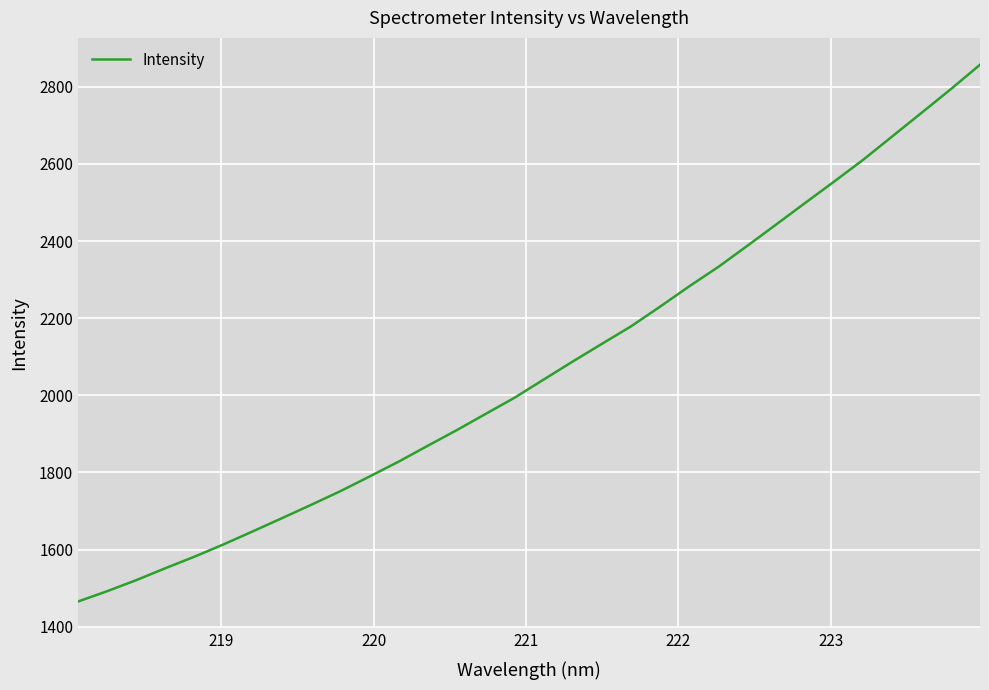

What is the difference between the maximum and minimum values?

1392.0